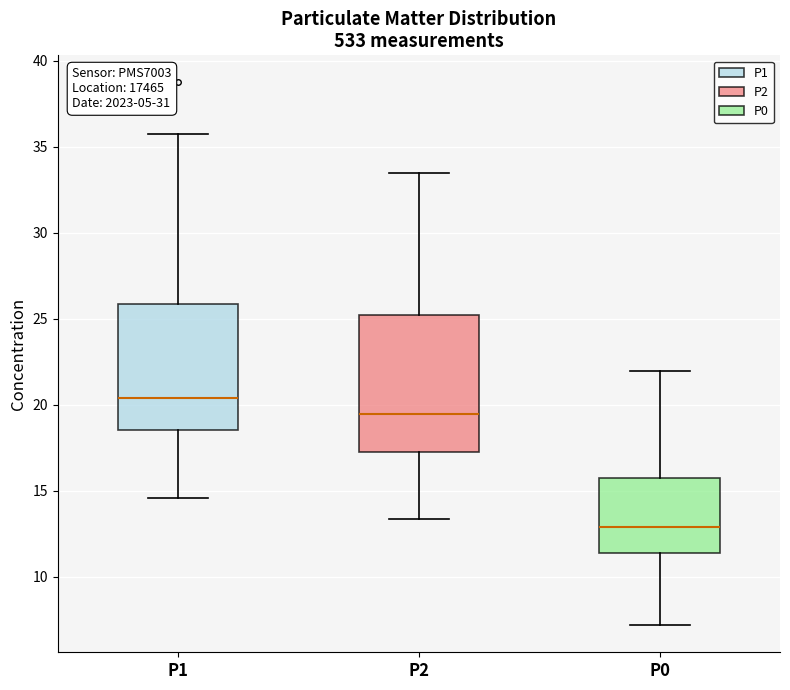

Where does the median line of the box for P2 sit on the y-axis? The values are not printed on the chart, so give them approximately, as read against the axis.

19.5